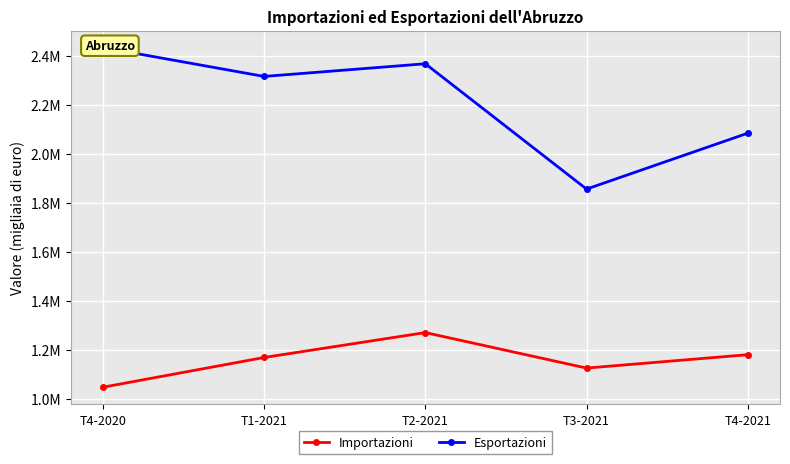

At how many categories does at least one series exceed 2130963?

3